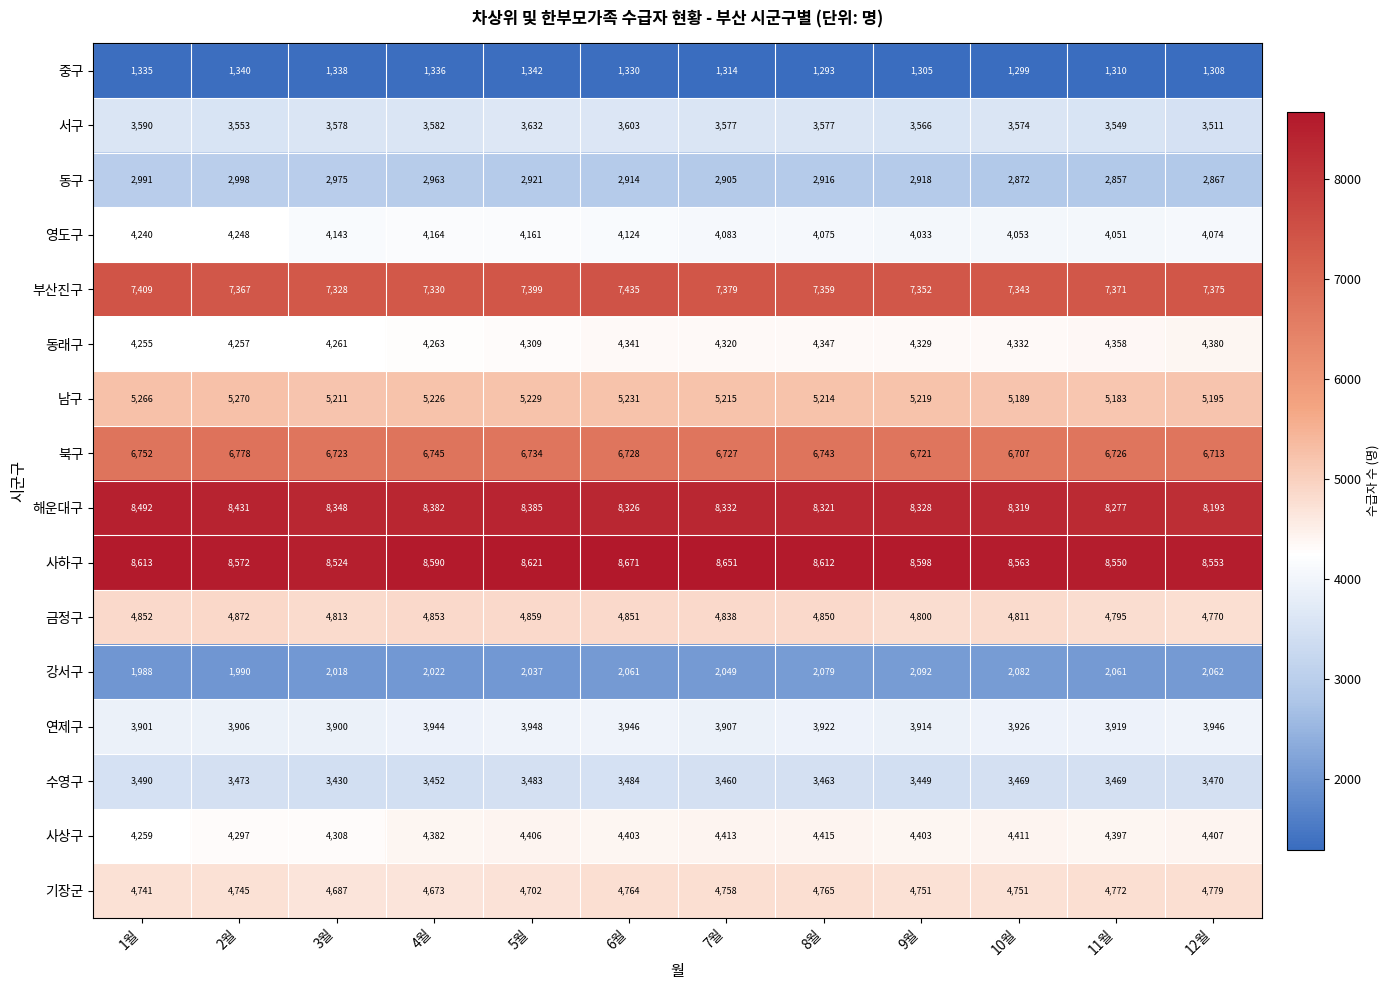

What is the difference between the 영도구 values at 9월 and 7월?

50